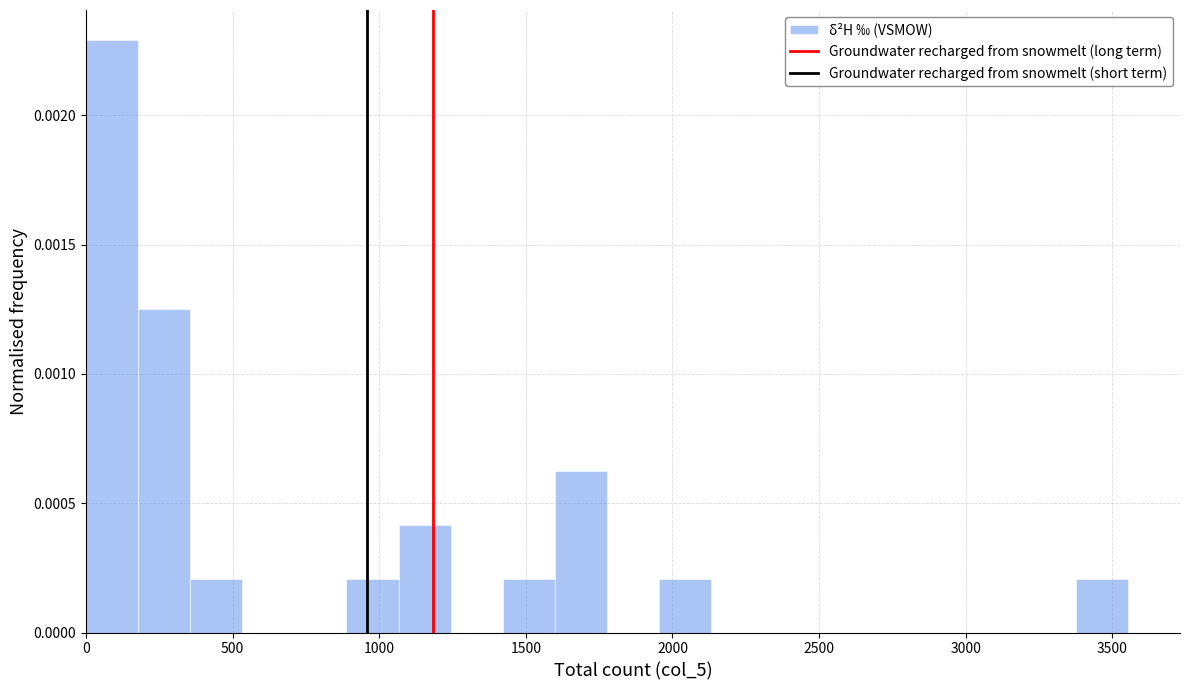

Around what value on the x-axis is the tallest bar? Give the approximate position of its centre, as read against the axis.

100